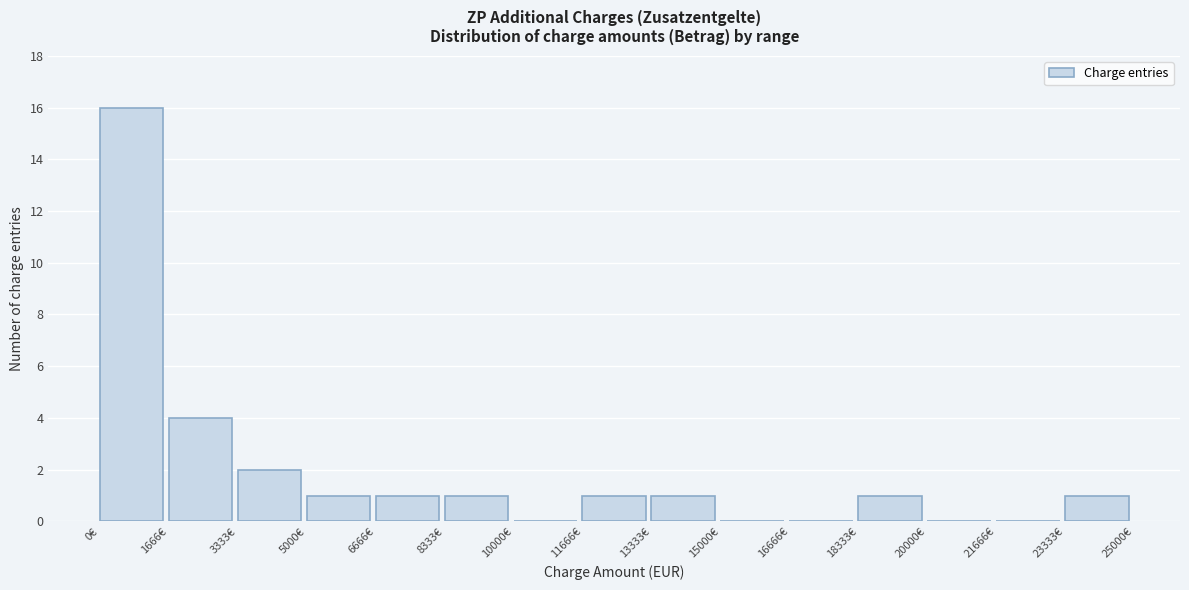

Which range on the x-axis has the tallest bar?

0 to 1600